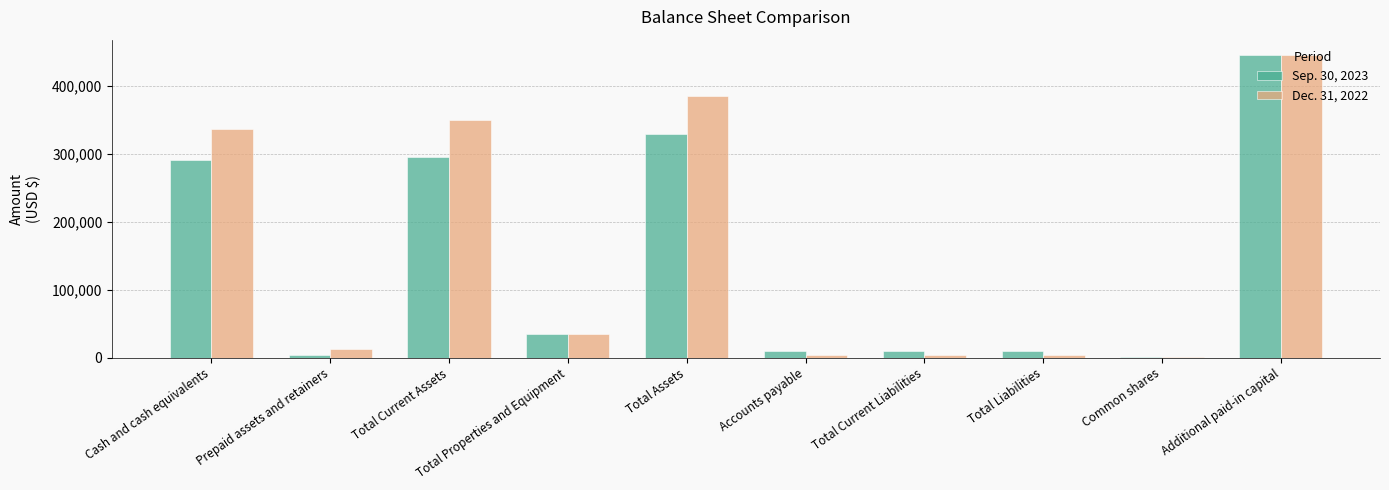

How many values in the Sep. 30, 2023 series are below 34500?

5